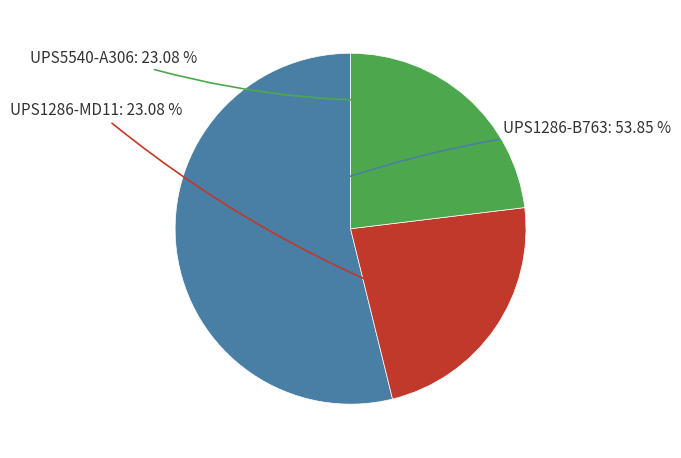

Which category accounts for the majority?

UPS1286-B763